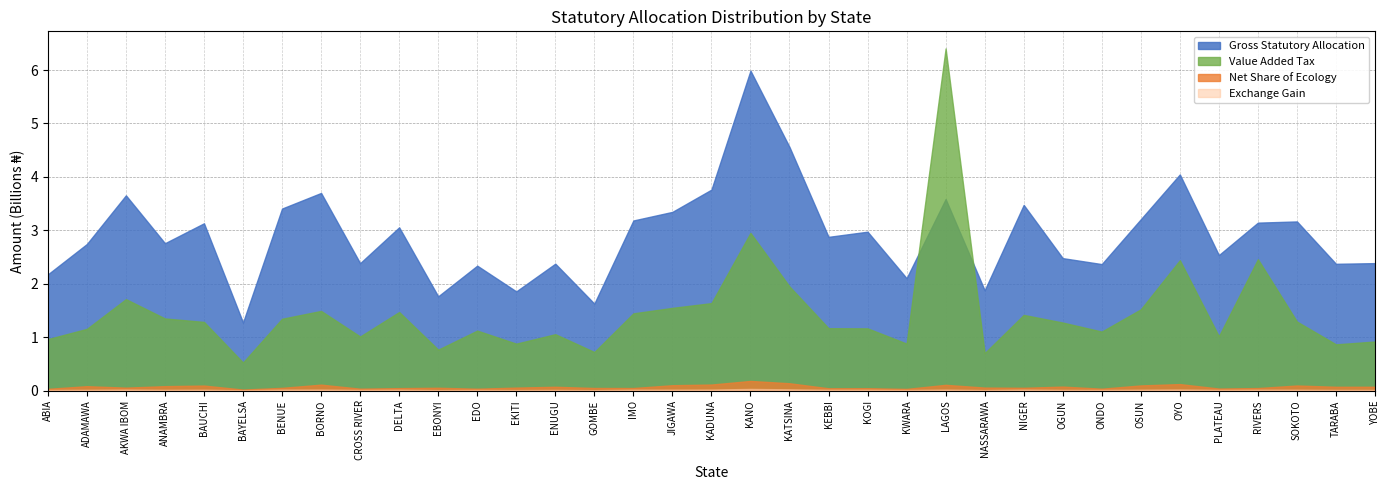

How many lines are shown in the chart?

4